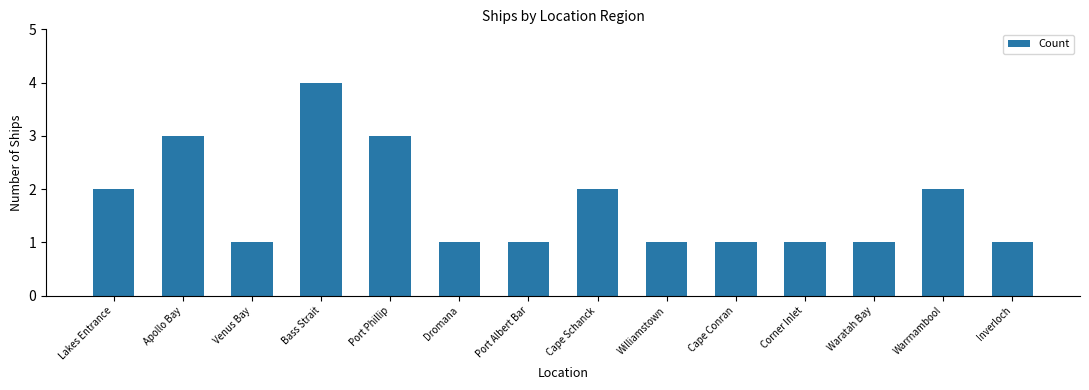

Reading right to left, extract all data points from this chart.

Inverloch=1	Warrnambool=2	Waratah Bay=1	Corner Inlet=1	Cape Conran=1	Williamstown=1	Cape Schanck=2	Port Albert Bar=1	Dromana=1	Port Phillip=3	Bass Strait=4	Venus Bay=1	Apollo Bay=3	Lakes Entrance=2